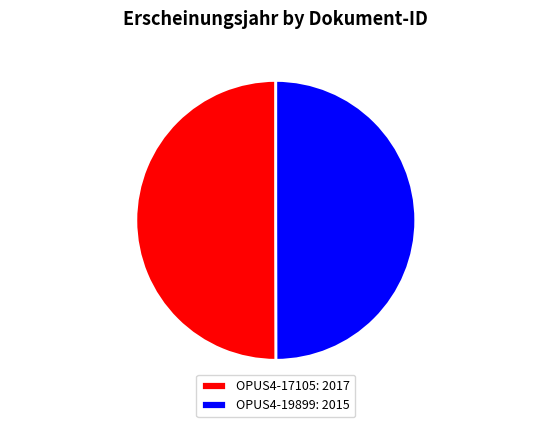

What is the ratio of the value at OPUS4-17105 to the value at OPUS4-19899?

1.0